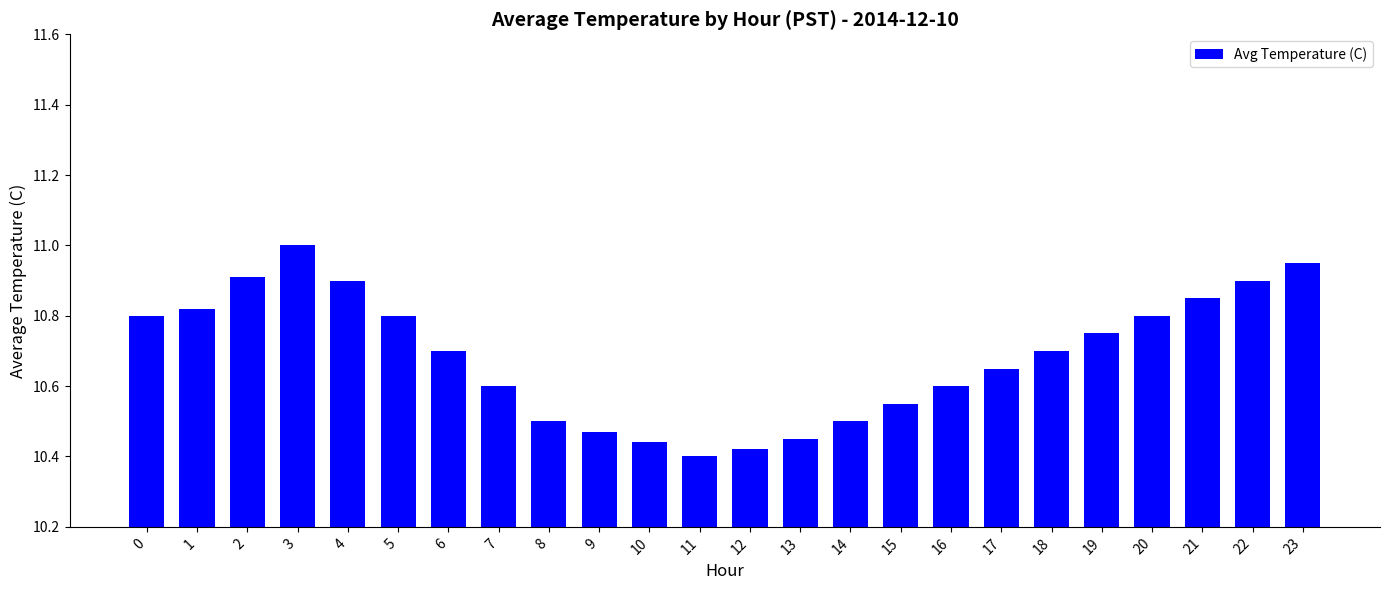

What is the sum of all values?

256.5